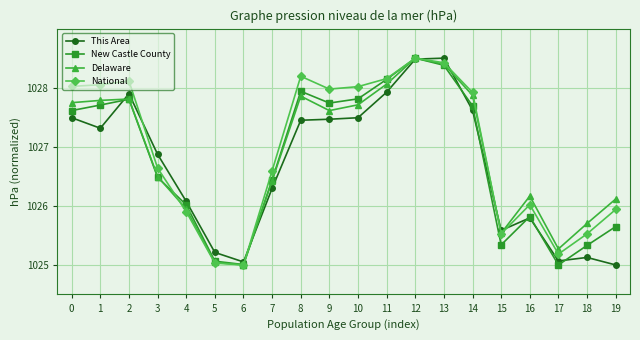

Which series has the largest total across all categories?

National